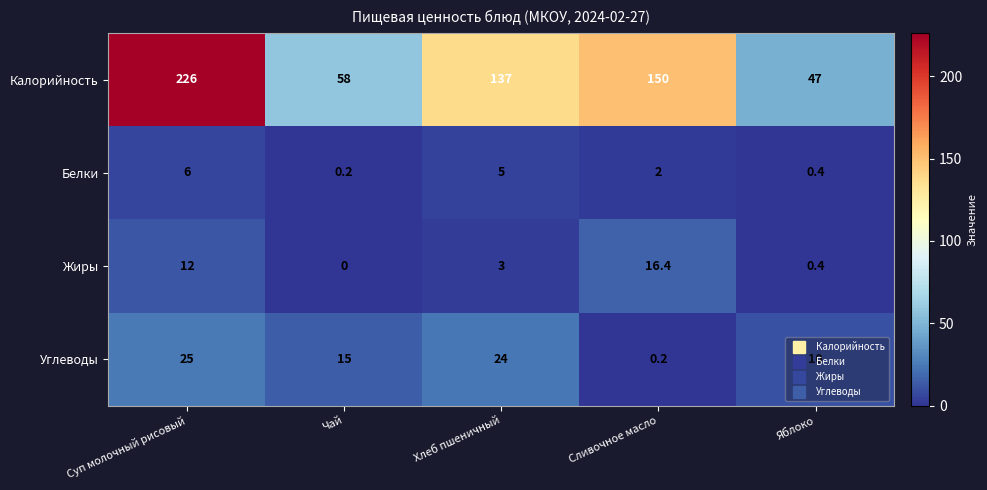

List the labels in order of Жиры value, largest first.

Сливочное масло, Суп молочный рисовый, Хлеб пшеничный, Яблоко, Чай